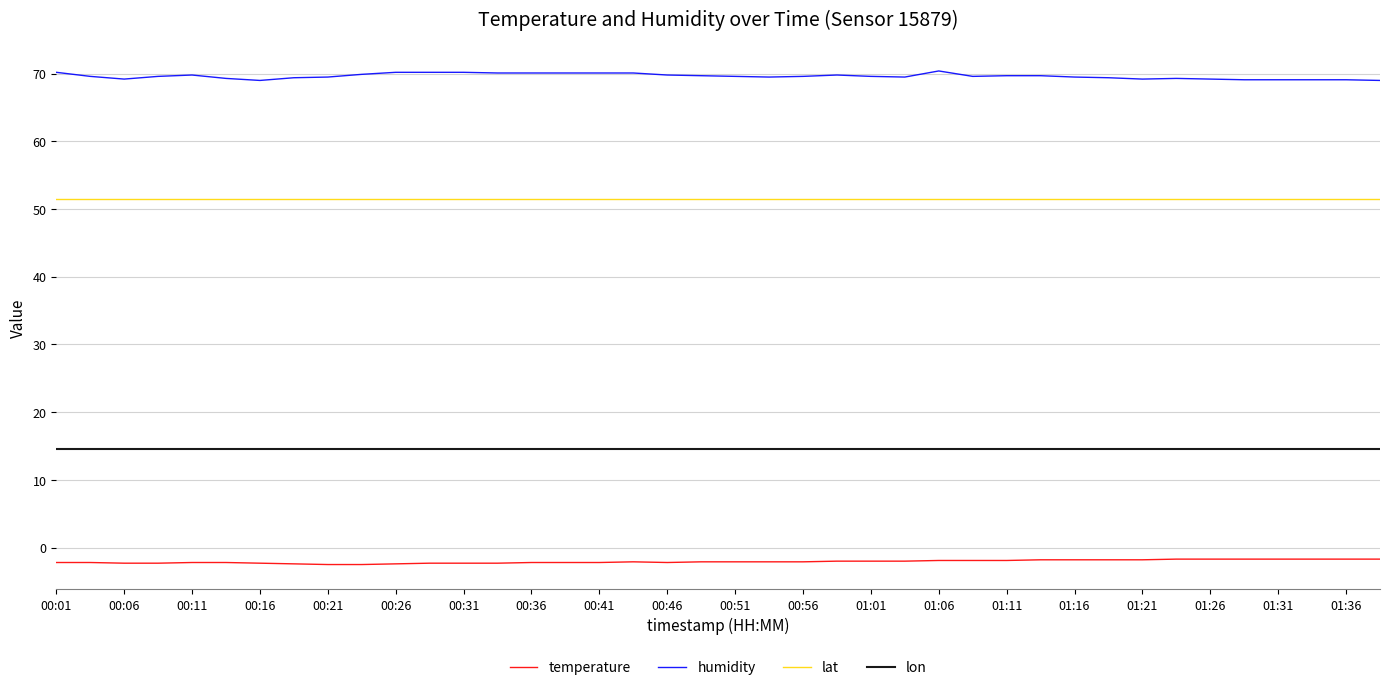

Which series has the largest total across all categories?

humidity